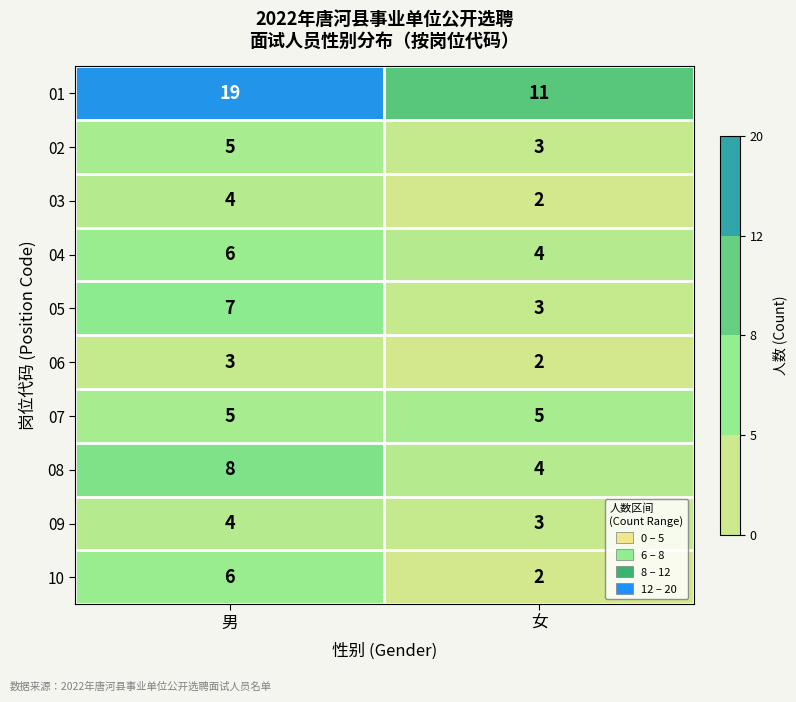

Read the 04 value at 男.

6